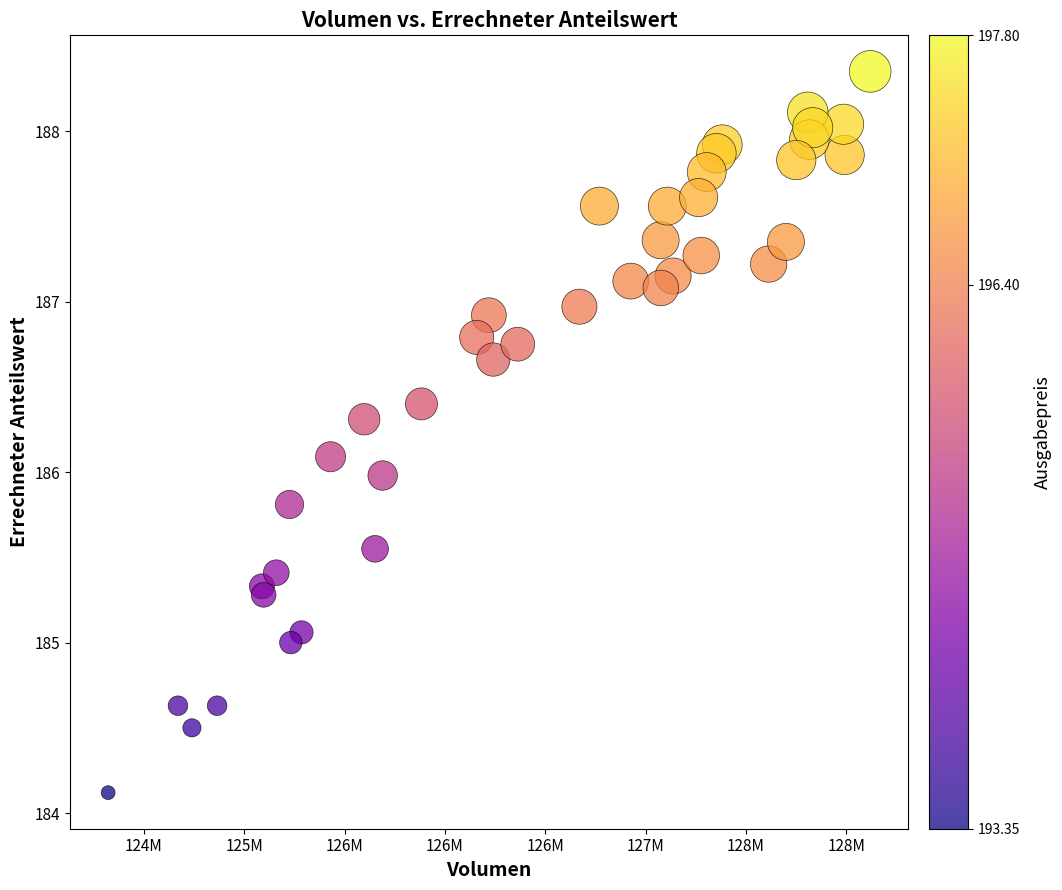

What is the range of X values (max minus min)?

3796837.1